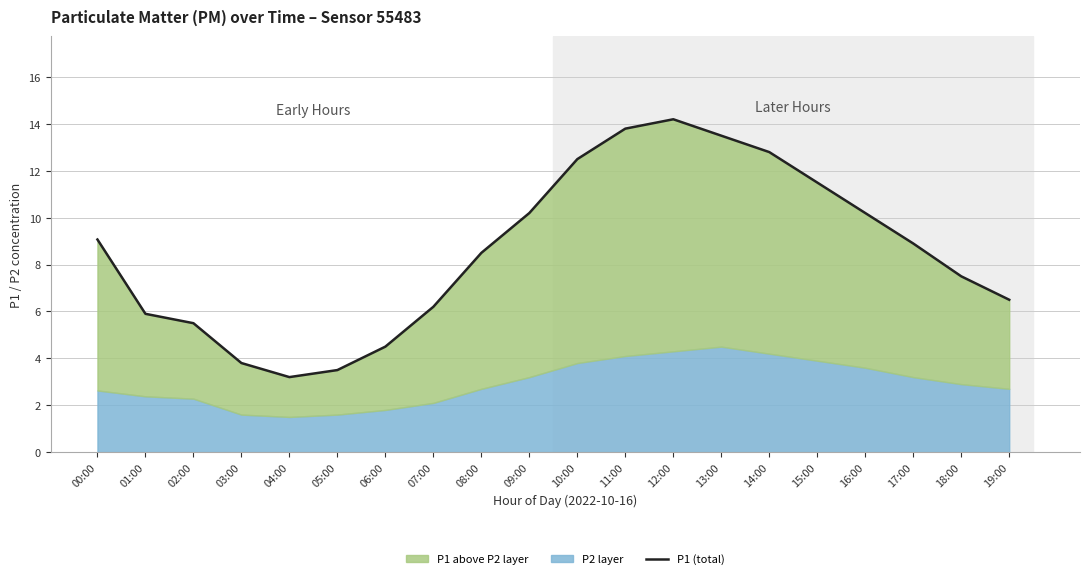

How many data points are less than 8?

9